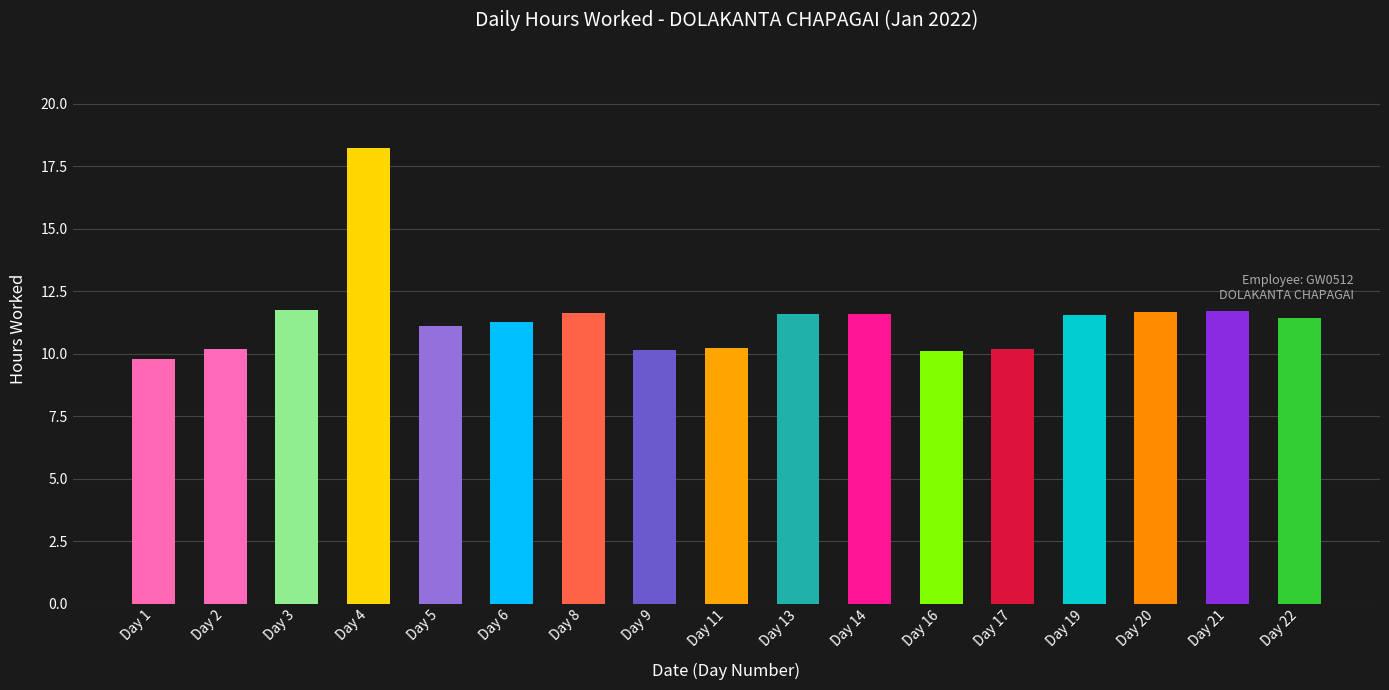

Is it true that the value at Day 8 is 18.4?

False